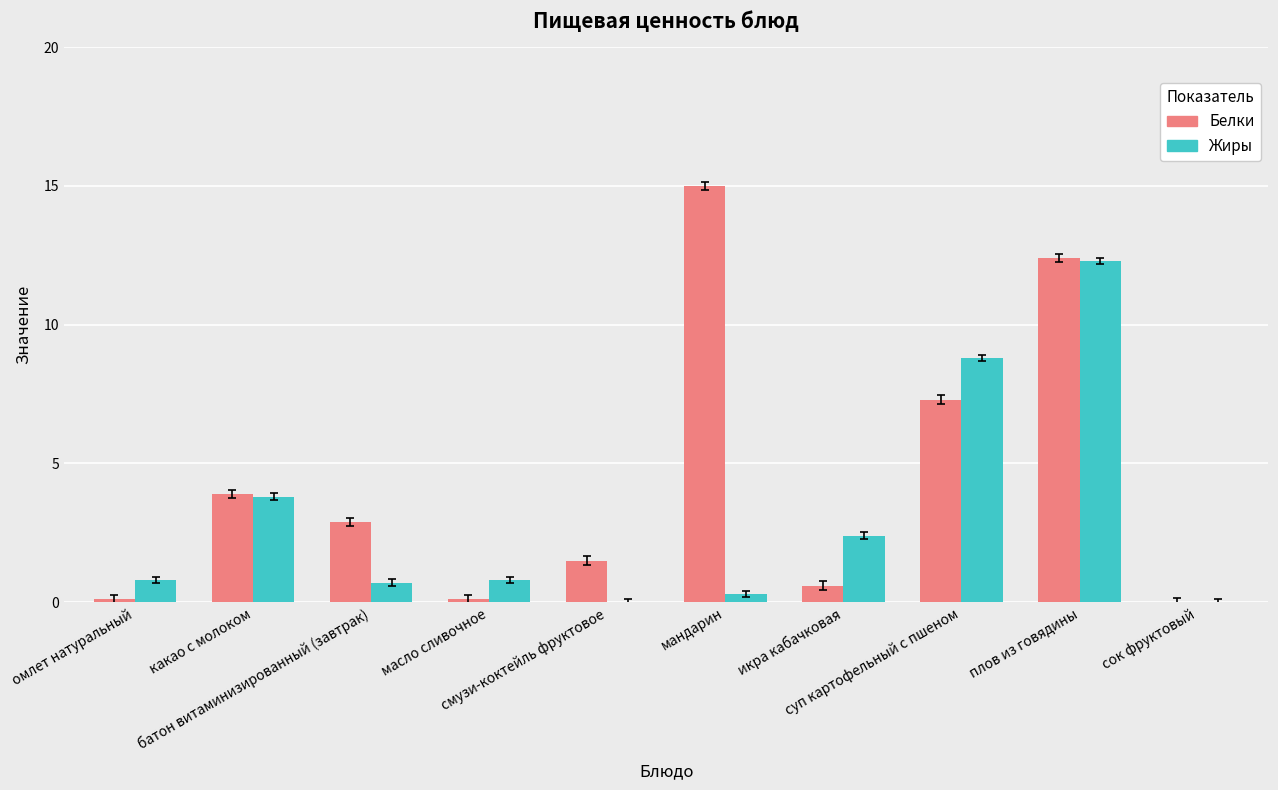

At which label is Белки closest to 7?

суп картофельный с пшеном